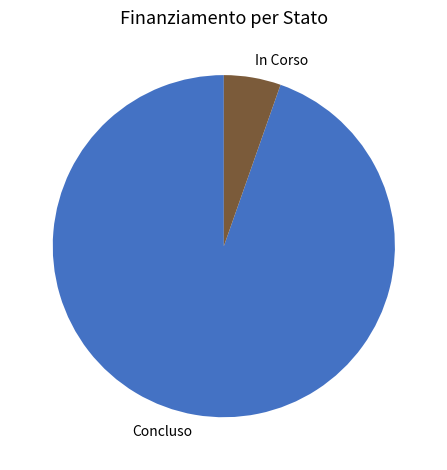

Approximately how many times larger is the value at Concluso compared to In Corso?

17.6